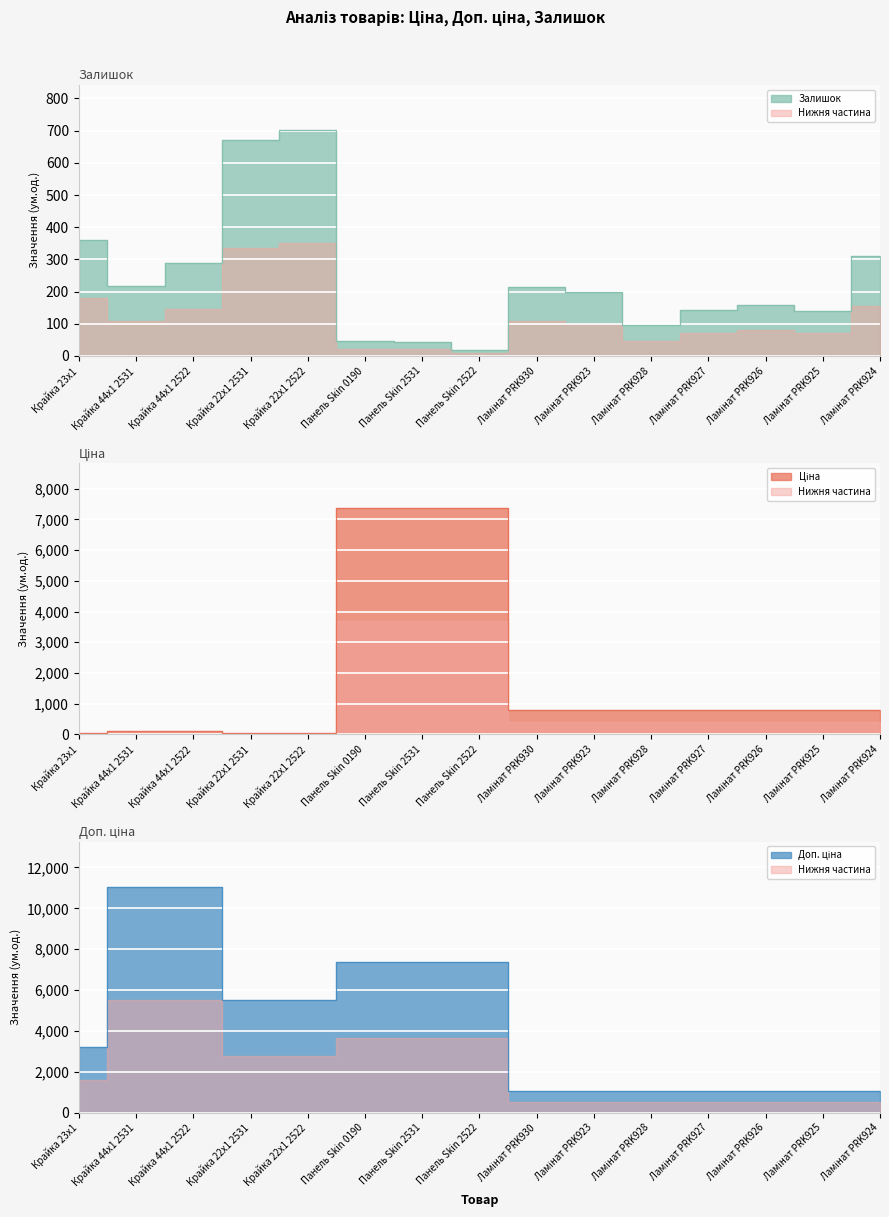

What is the label of the 4th point from the left?

Крайка 22x1 2531